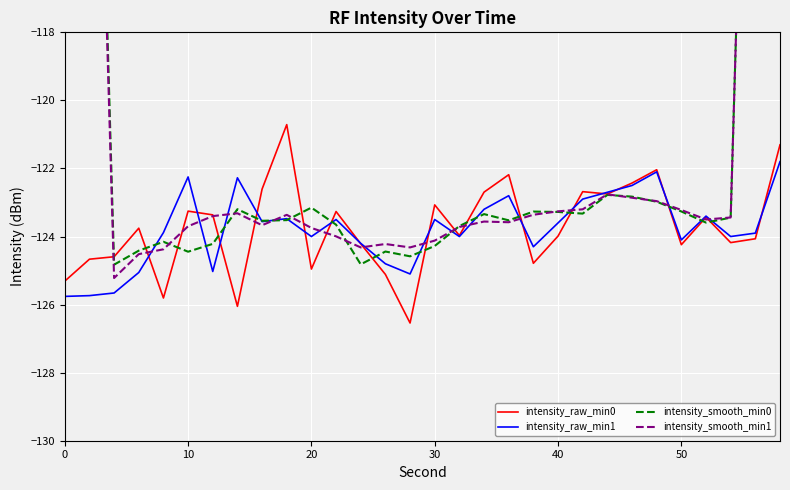

What are all the series names shown in the legend?

intensity_raw_min0, intensity_raw_min1, intensity_smooth_min0, intensity_smooth_min1